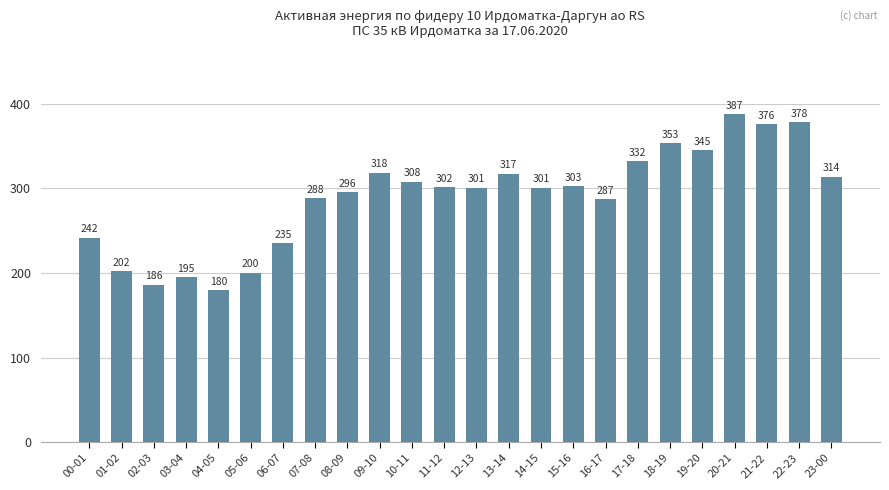

What is the change in value from 16-17 to 22-23?

+91.5